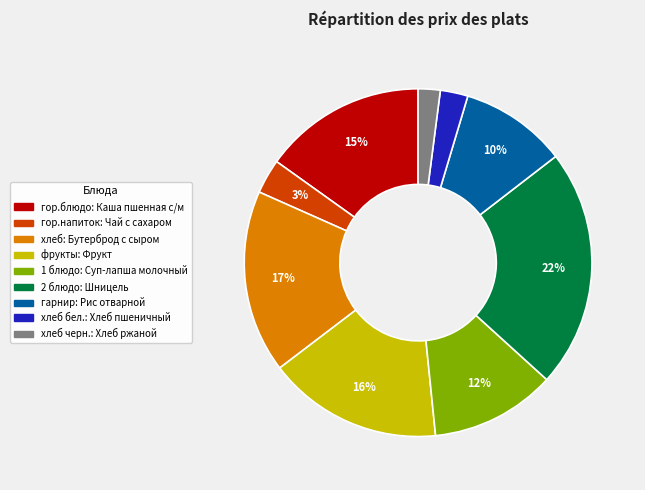

Is there a majority slice in this chart?

No